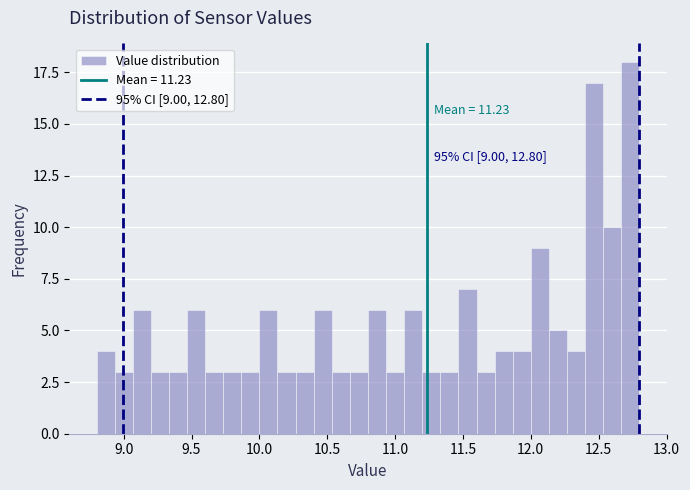

Around what value on the x-axis is the tallest bar? Give the approximate position of its centre, as read against the axis.

12.75